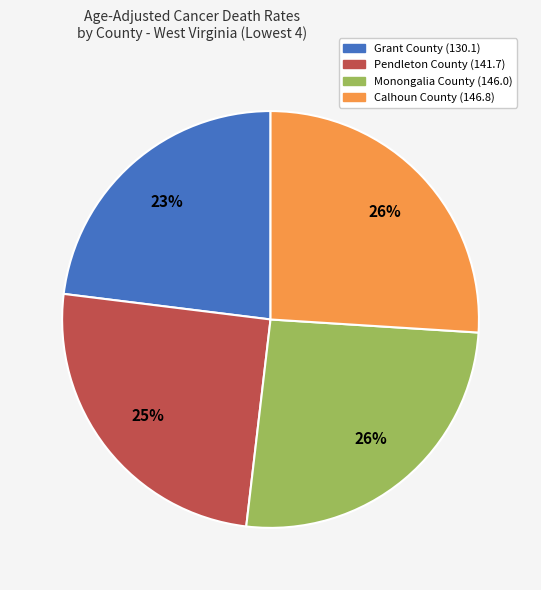

Which has a higher value, Pendleton County (141.7) or Calhoun County (146.8)?

Calhoun County (146.8)